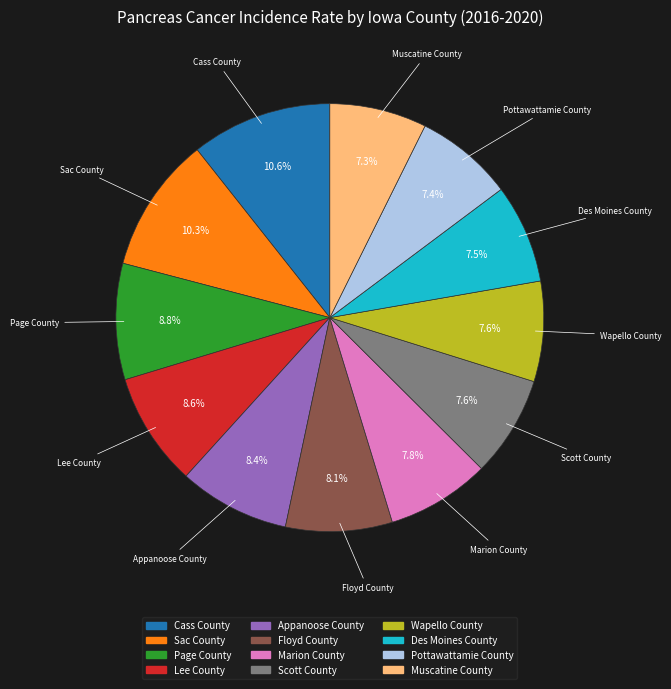

How many slices are in this pie chart?

12